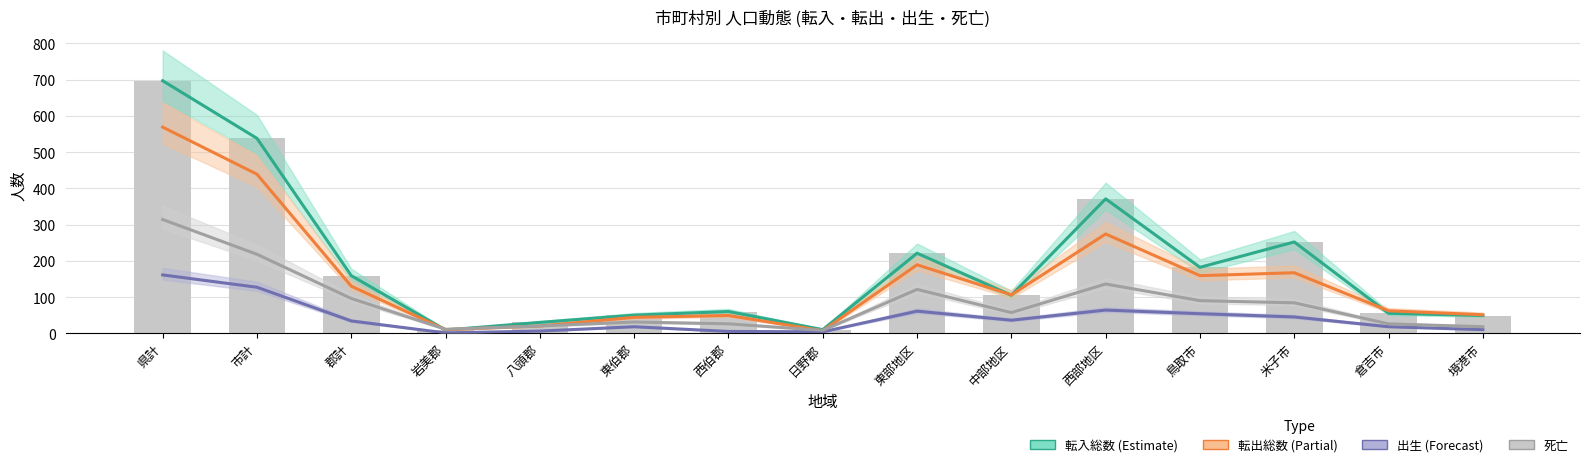

What is the total value across all series at 西伯郡?

140